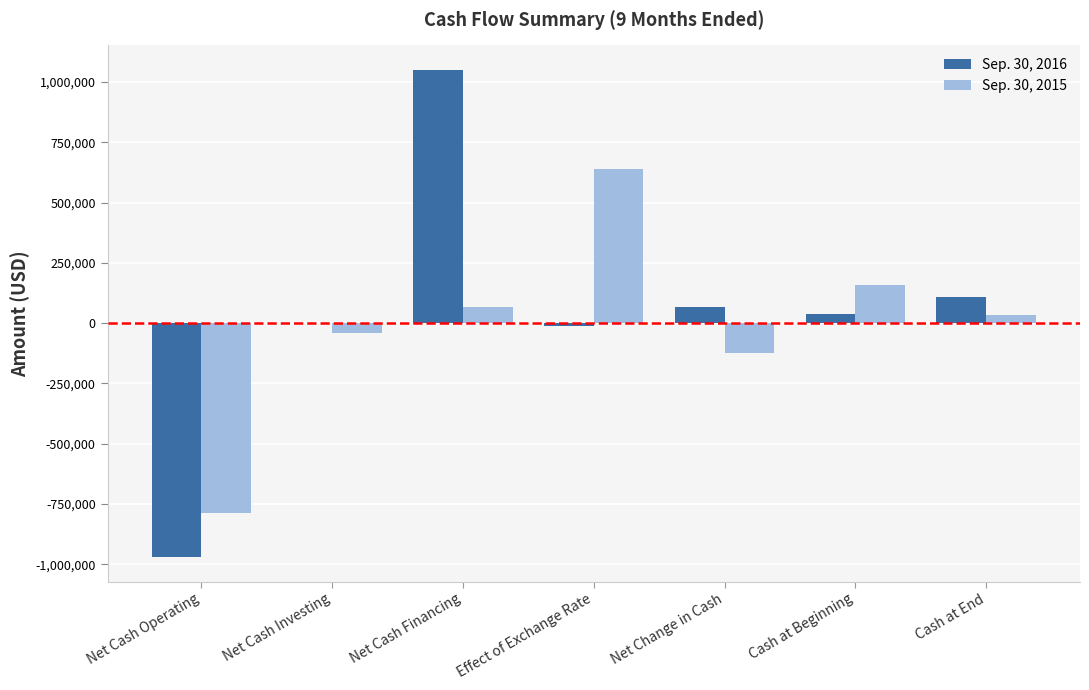

How many distinct data groups are displayed?

2